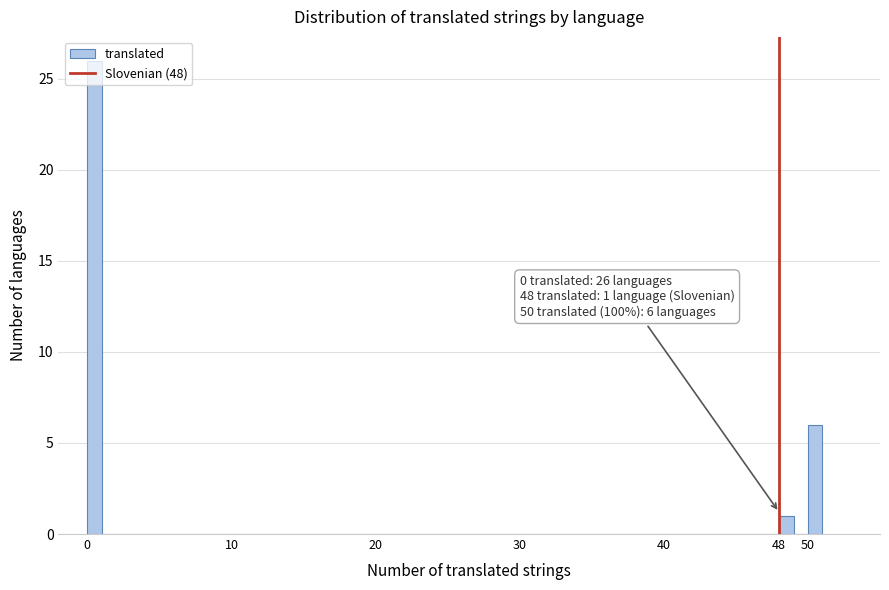

Which range on the x-axis has the tallest bar?

0 to 1